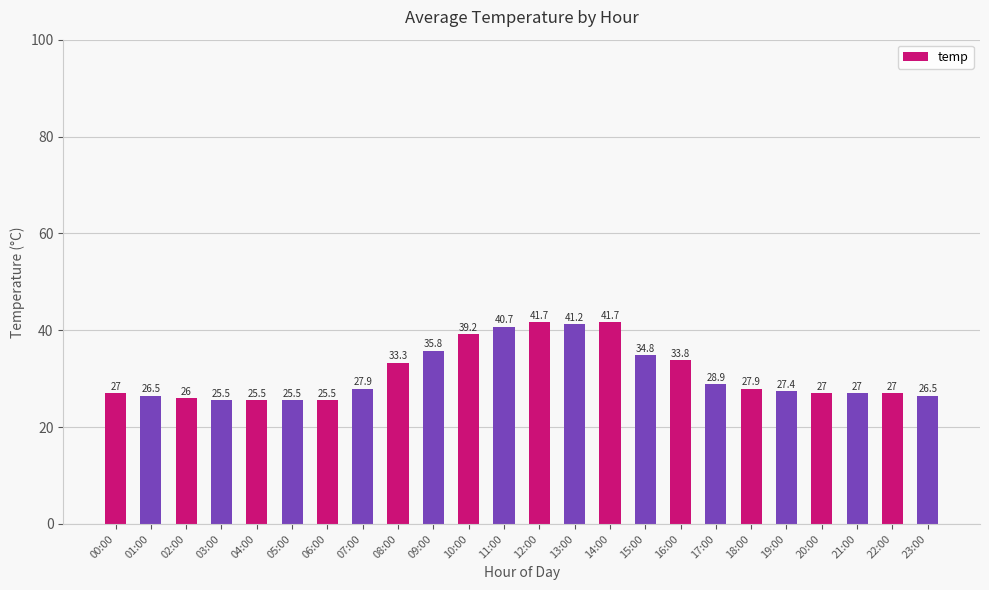

What is the difference between the second highest and second lowest values?

16.2